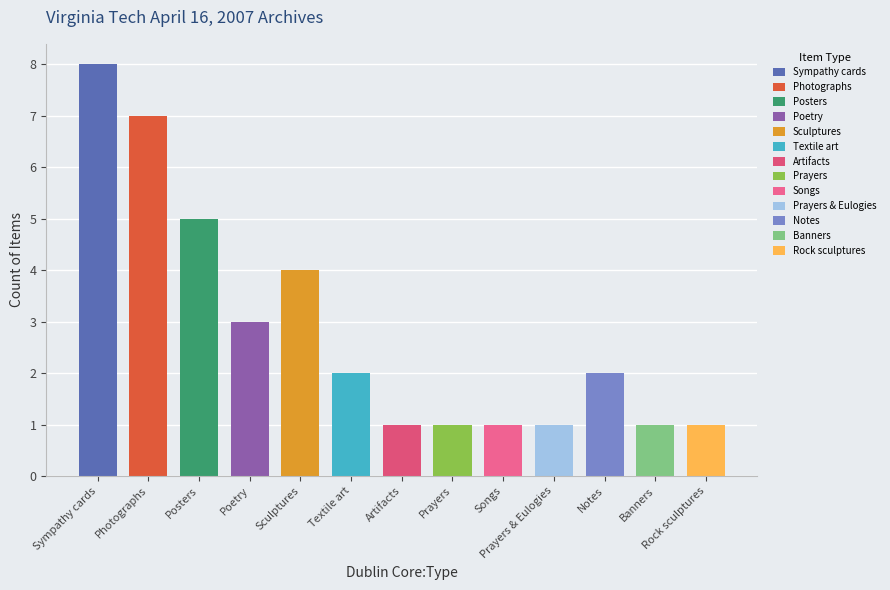

What is the label of the 9th bar from the left?

Songs